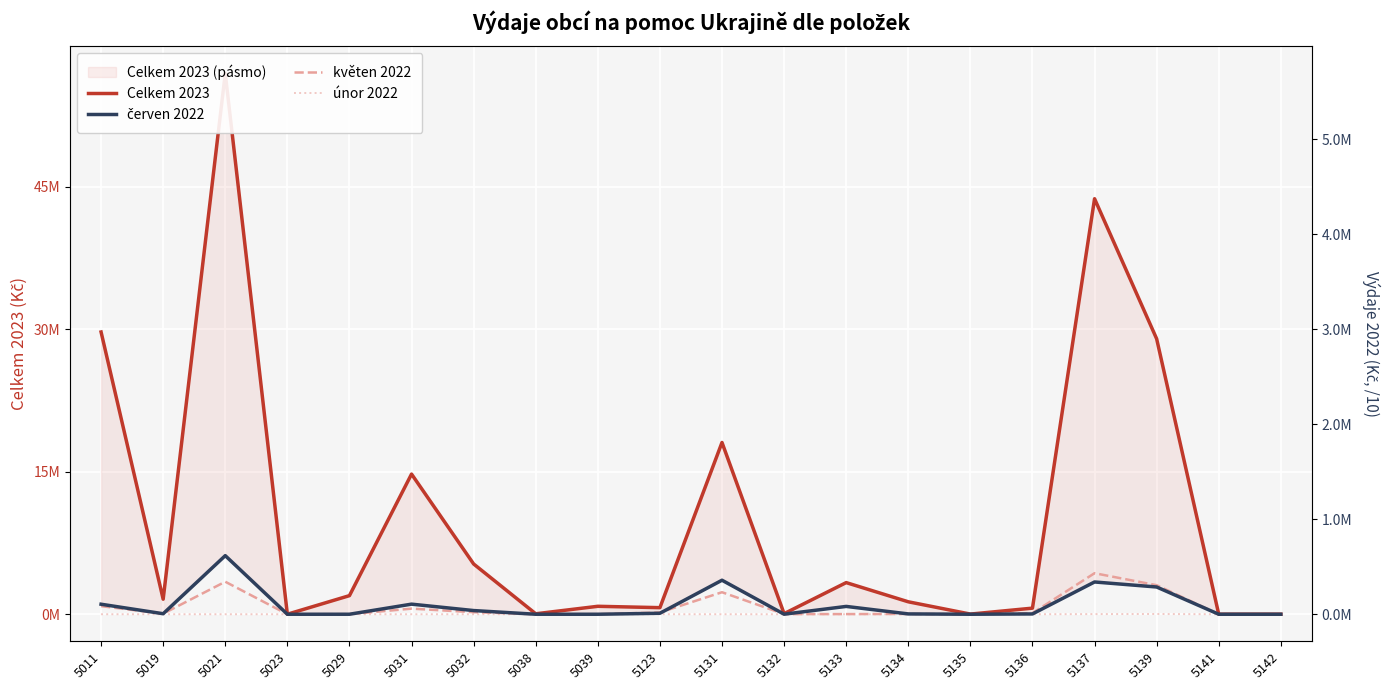

Reading left to right, transcribe all the data shown in this chart.

Celkem 2023: 5011=29709937.5	5019=1582088.5	5021=56936356.5	5023=2435.0	5029=1958542.7	5031=14754149.2	5032=5291360.5	5038=48032.4	5039=836357.0	5123=692980.9	5131=18079895.6	5132=61590.5	5133=3329808.7	5134=1309977.4	5135=16684.0	5136=641410.6	5137=43737948.5	5139=28992187.3	5141=2336.0	5142=3404.3
červen 2022: 5011=1055254.1	5019=53780.3	5021=6167773.4	5023=0.0	5029=1050.0	5031=1062637.6	5032=387970.0	5038=0.0	5039=0.0	5123=102478.2	5131=3581639.4	5132=5359.8	5133=823578.4	5134=34423.2	5135=0.0	5136=31456.0	5137=3396405.2	5139=2867375.2	5141=0.0	5142=0.0
květen 2022: 5011=852113.0	5019=58697.9	5021=3424140.0	5023=0.0	5029=5360.7	5031=589412.6	5032=217511.0	5038=0.0	5039=4085.0	5123=185737.4	5131=2317736.0	5132=15582.2	5133=15902.4	5134=30303.6	5135=0.0	5136=120134.2	5137=4320272.2	5139=3056729.9	5141=0.0	5142=2091.9
únor 2022: 5011=0.0	5019=0.0	5021=0.0	5023=0.0	5029=0.0	5031=0.0	5032=0.0	5038=0.0	5039=0.0	5123=0.0	5131=1387.0	5132=0.0	5133=1789.7	5134=0.0	5135=0.0	5136=0.0	5137=16174.0	5139=25023.0	5141=0.0	5142=0.0